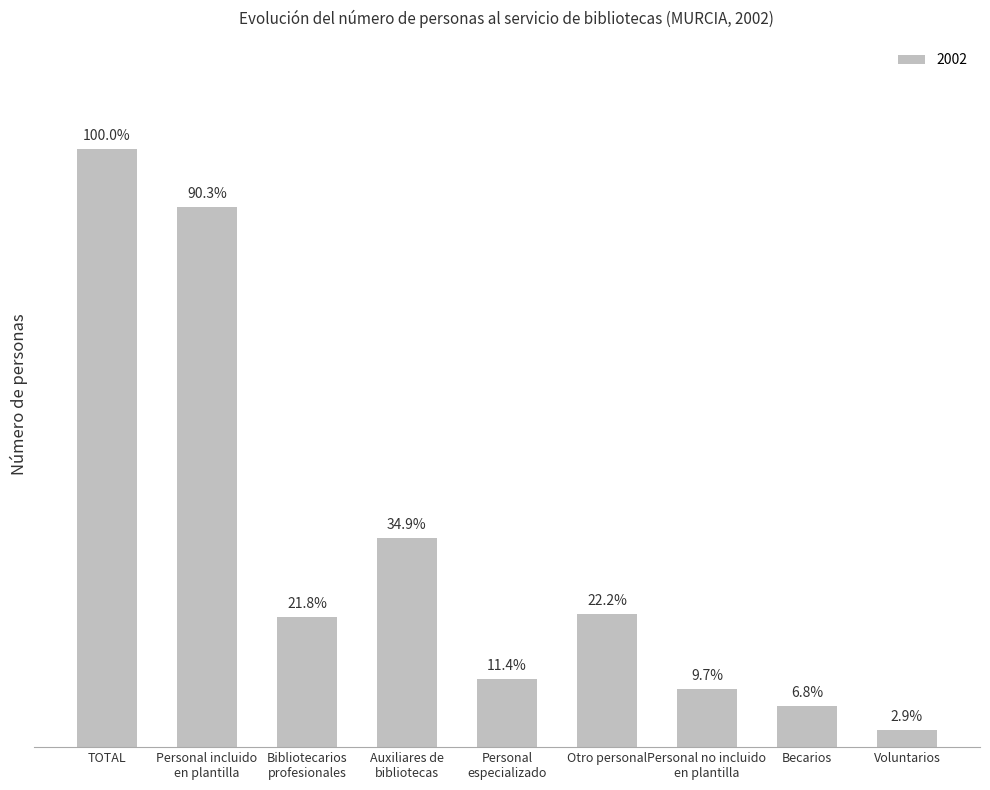

What is the ratio of the value at TOTAL to the value at Otro personal?

4.5